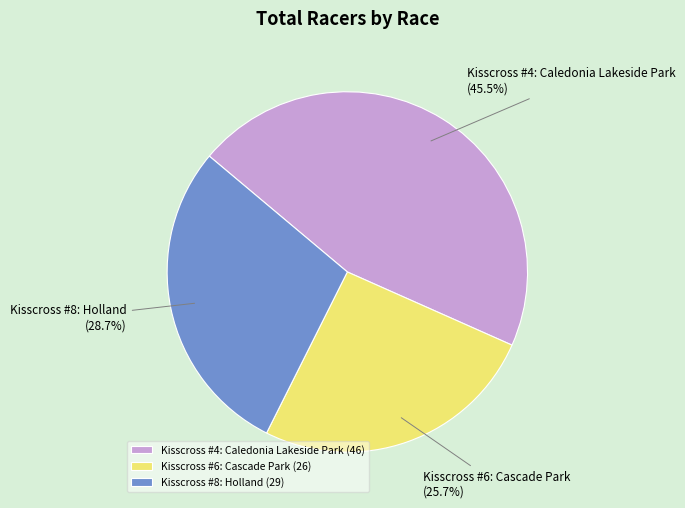

Is it true that Kisscross #4: Caledonia Lakeside Park is 35% of the pie?

False